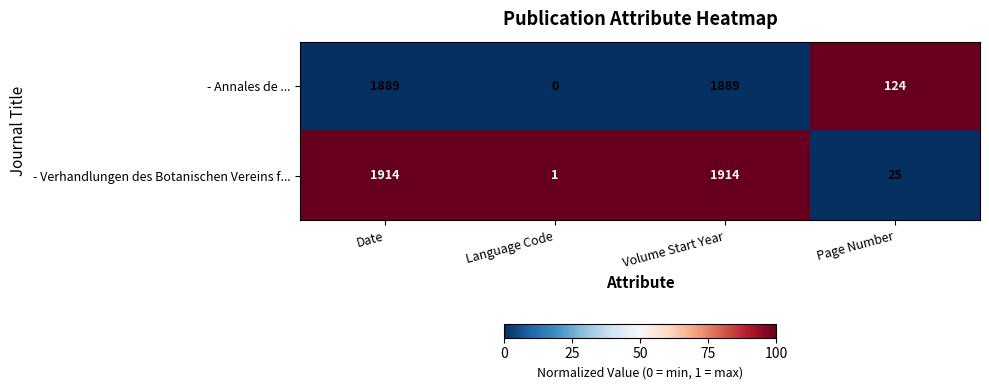

Is the value of - Annales de ... at Volume Start Year greater than the value of - Verhandlungen des Botanischen Vereins f... at Volume Start Year?

No